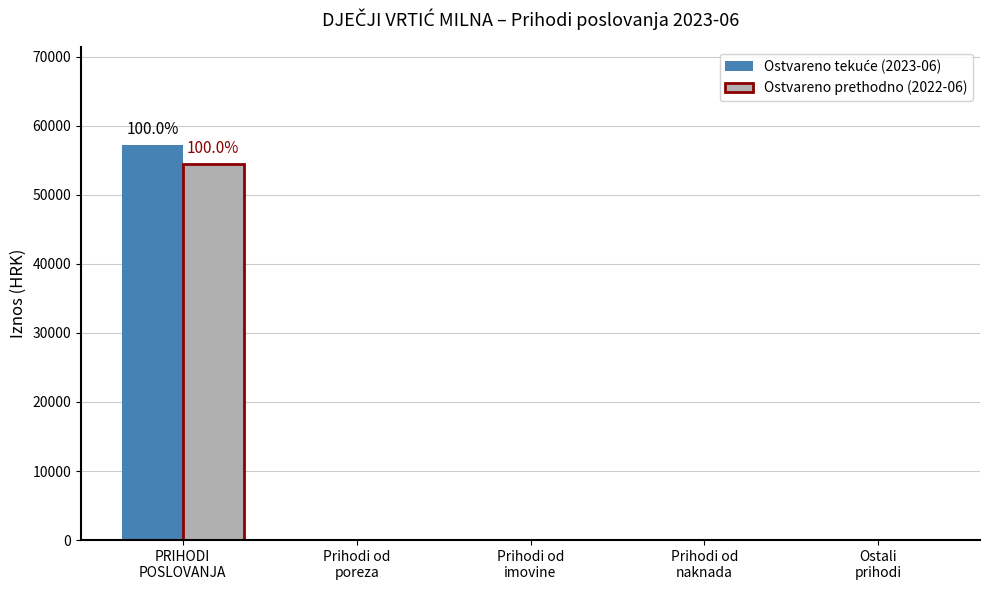

What is the maximum value shown in the chart?

57166.2